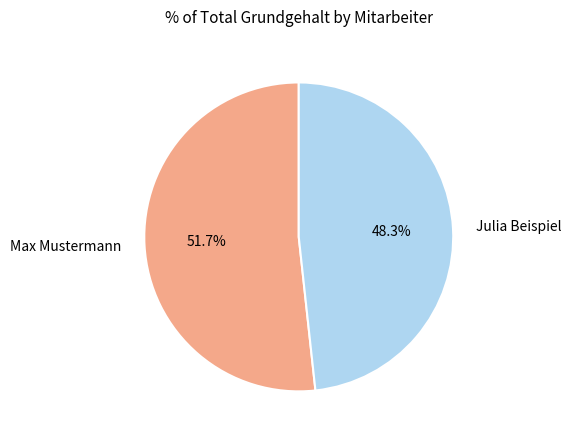

True or false: Max Mustermann accounts for 46% of the total.

False